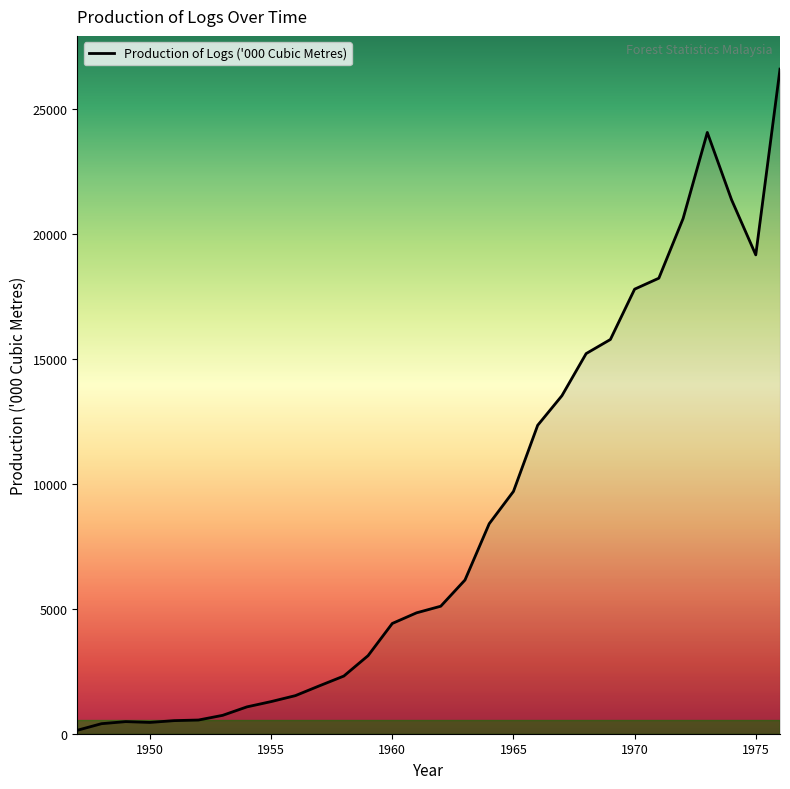

What is the difference between the maximum and minimum values?

26459